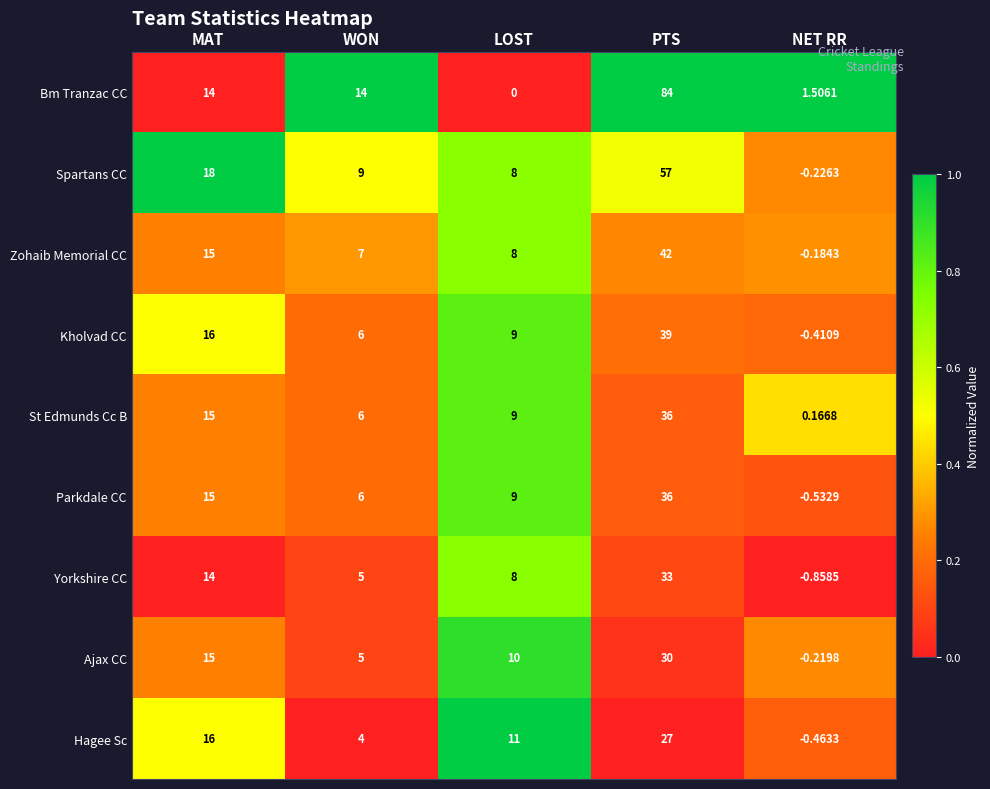

Which series has the largest total across all categories?

Bm Tranzac CC